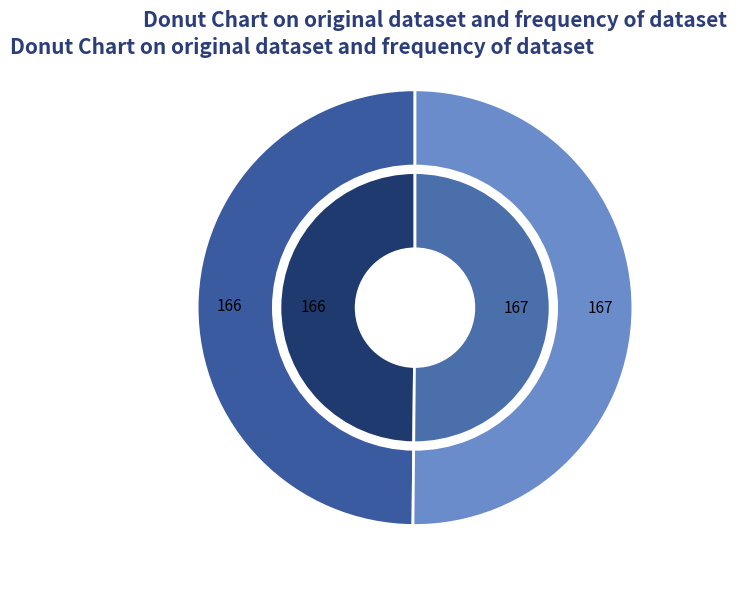

How many segments does this pie chart have?

2